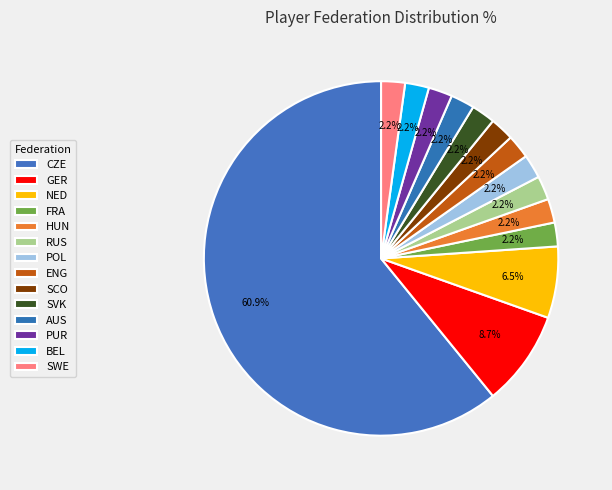

The AUS slice represents 1% of the pie. True or false?

False